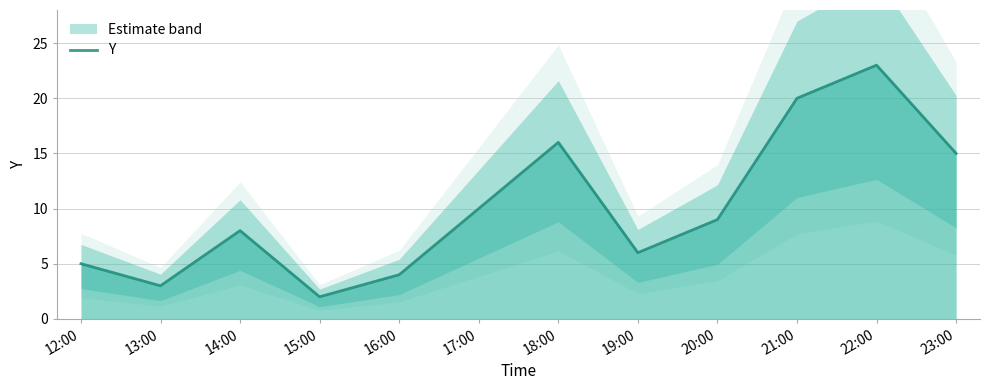

What is the maximum value shown in the chart?

23